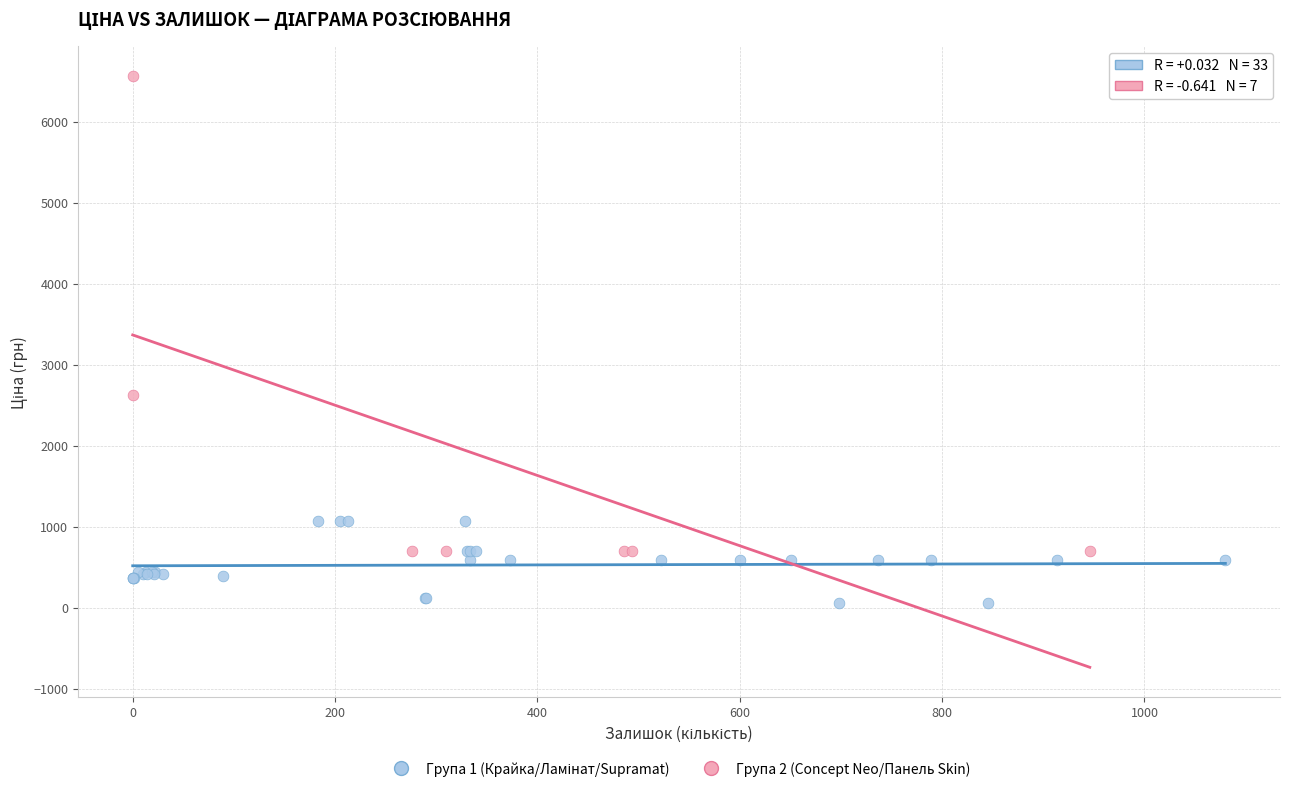

Which series has the widest spread of Y values?

Група 2 (Concept Neo/Панель Skin)